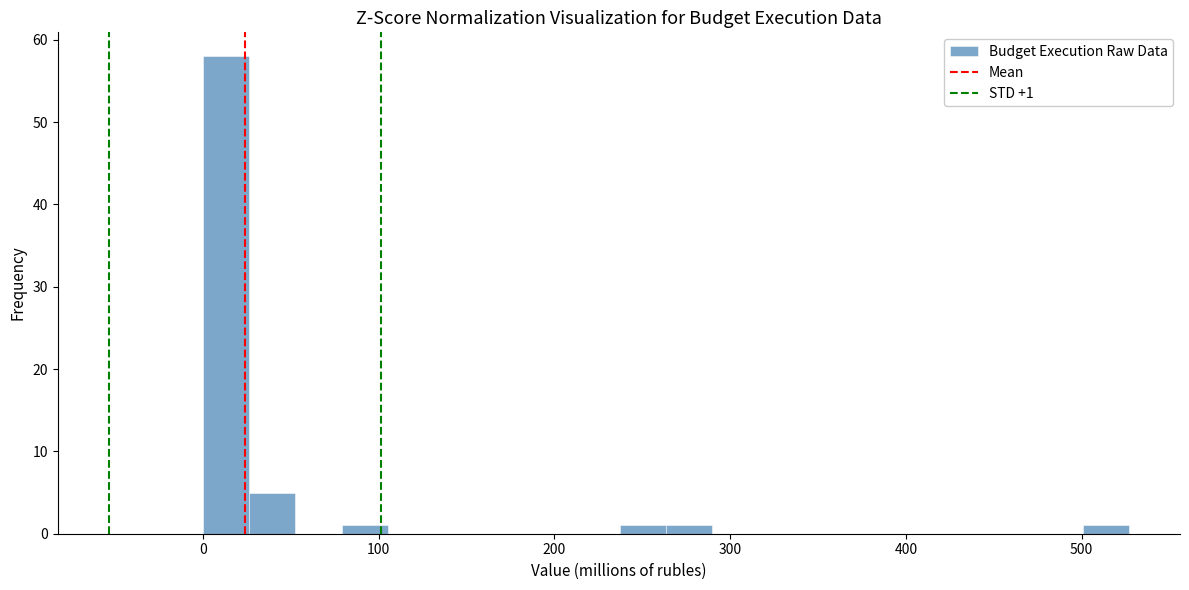

Read against the x-axis, roughly where is the centre of the tallest bar?

10